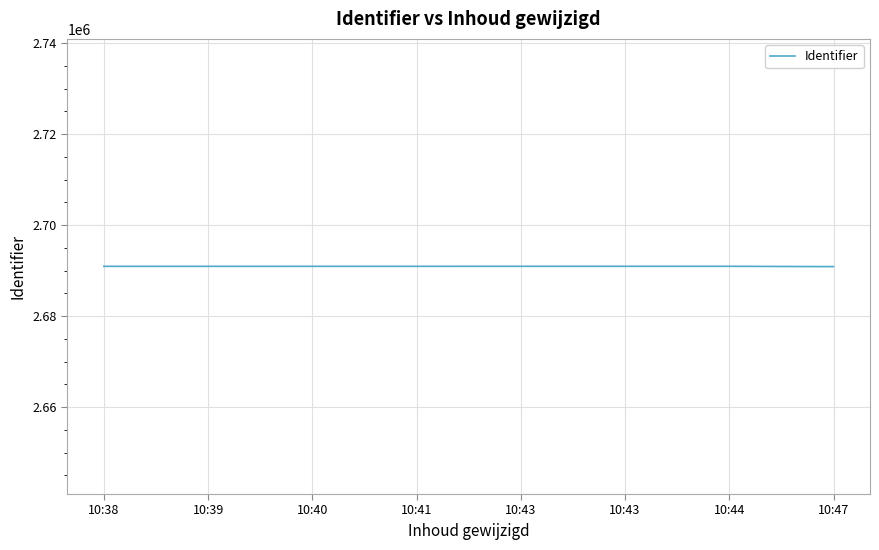

The value at 10:38 is 4741060. True or false?

False